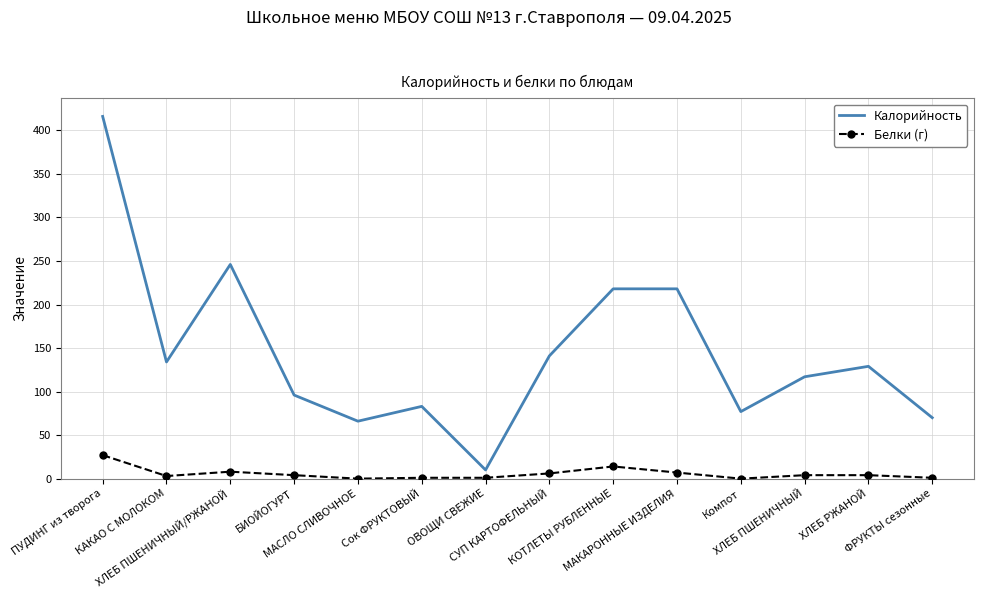

At which category is the sum across all series the highest?

ПУДИНГ из творога